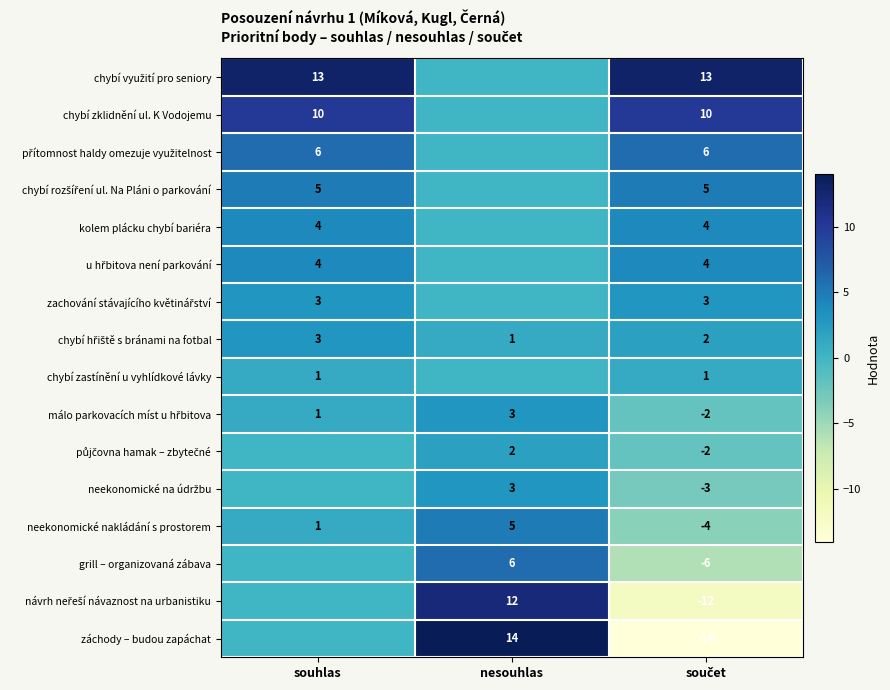

At how many categories does at least one series exceed 4?

3